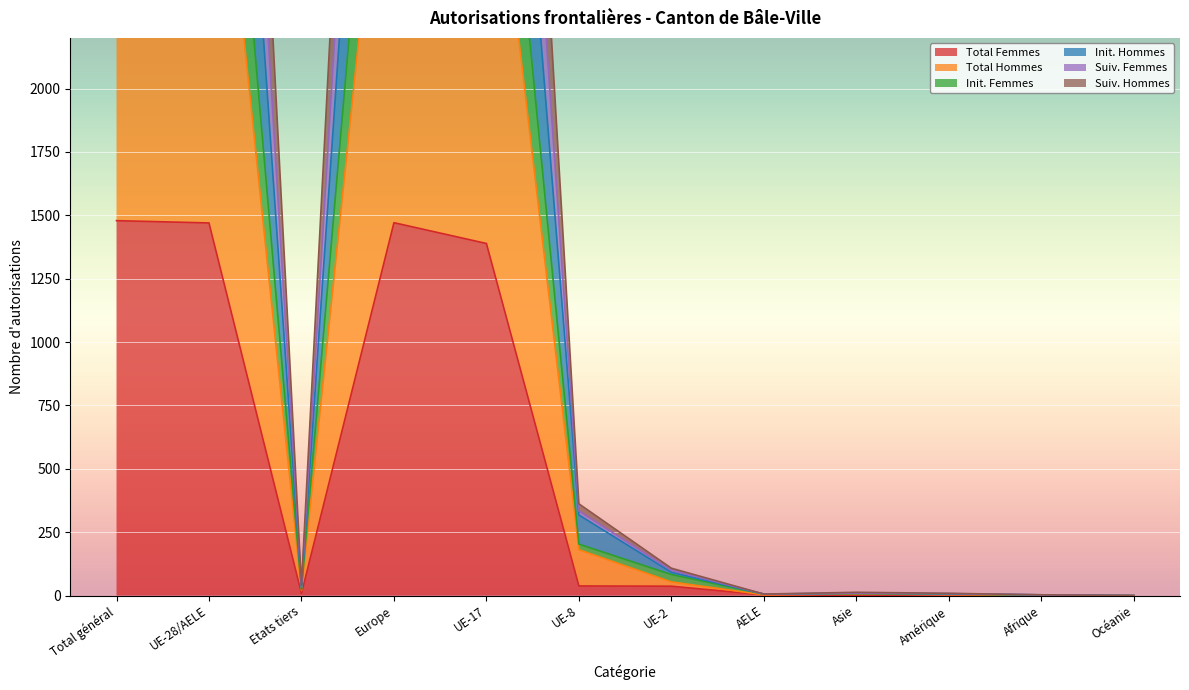

What is the difference between the Init. Hommes values at UE-28/AELE and Europe?

11